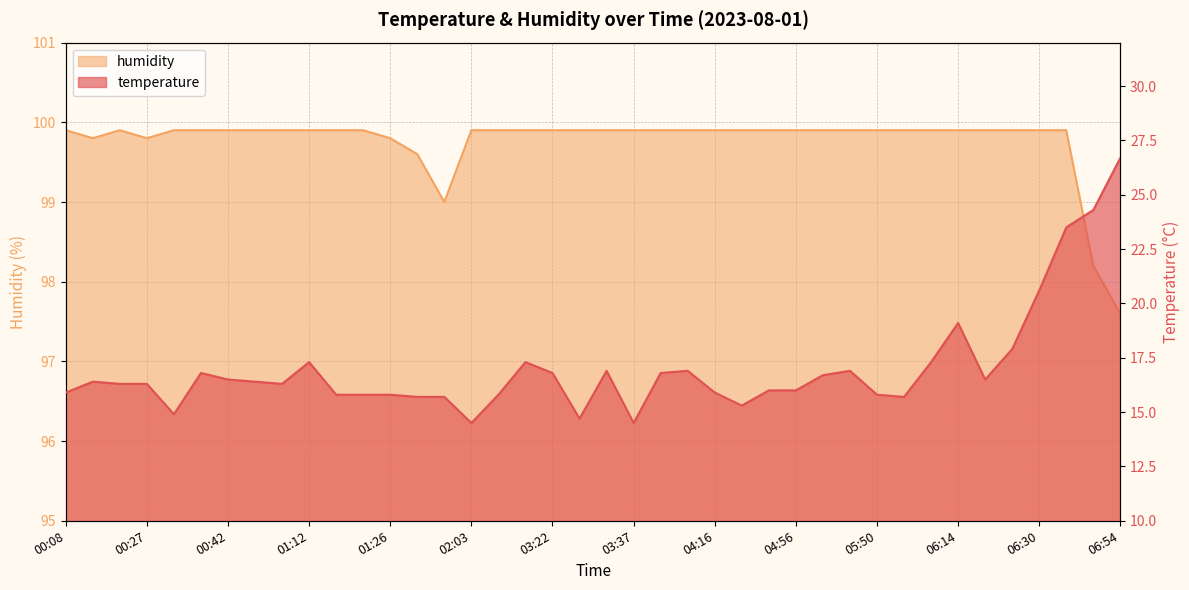

Reading left to right, list all the values displayed in this chart.

temperature: 15.9	16.4	16.3	16.3	14.9	16.8	16.5	16.4	16.3	17.3	15.8	15.8	15.8	15.7	15.7	14.5	15.8	17.3	16.8	14.7	16.9	14.5	16.8	16.9	15.9	15.3	16.0	16.0	16.7	16.9	15.8	15.7	17.3	19.1	16.5	17.9	20.6	23.5	24.3	26.7
humidity: 99.9	99.8	99.9	99.8	99.9	99.9	99.9	99.9	99.9	99.9	99.9	99.9	99.8	99.6	99.0	99.9	99.9	99.9	99.9	99.9	99.9	99.9	99.9	99.9	99.9	99.9	99.9	99.9	99.9	99.9	99.9	99.9	99.9	99.9	99.9	99.9	99.9	99.9	98.2	97.6